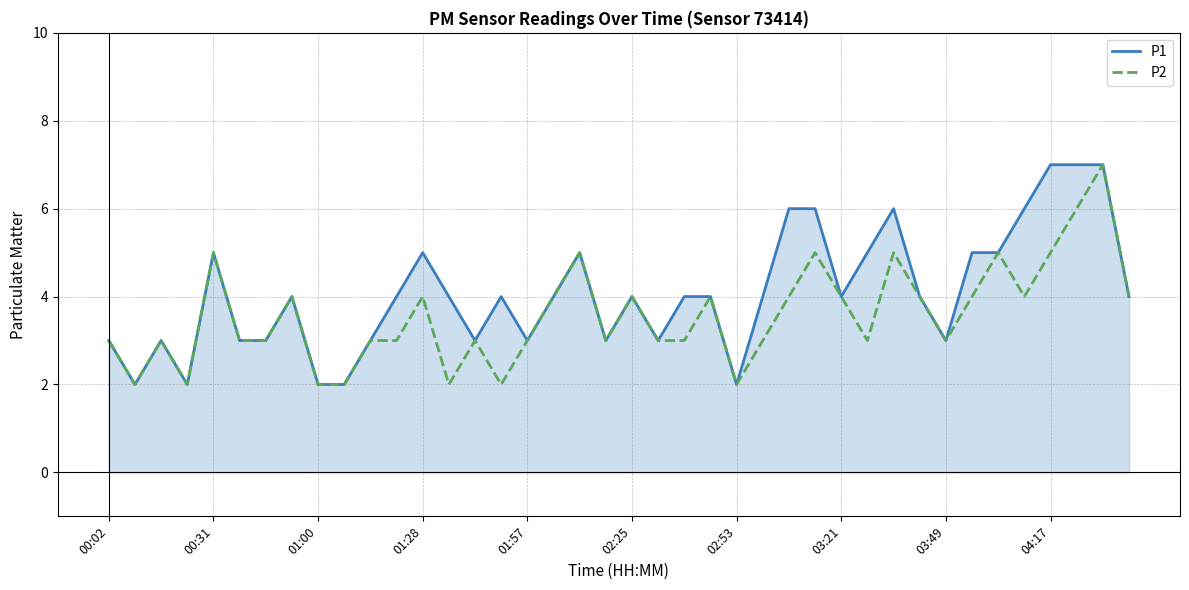

List the series in order of their overall mean, highest first.

P1, P2